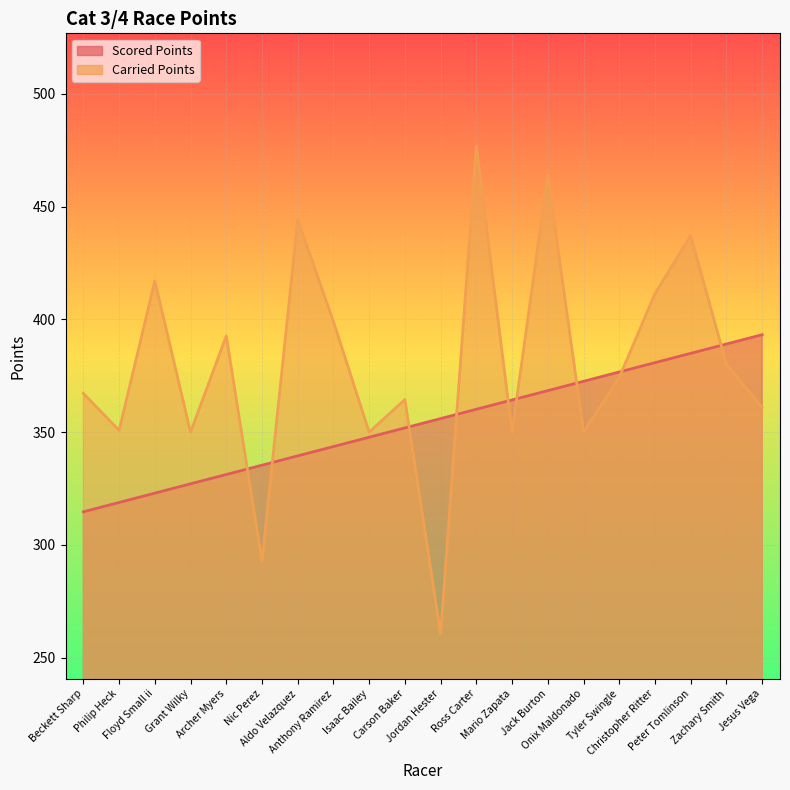

At Floyd Small ii, list the series in order from largest to smallest.

Carried Points, Scored Points